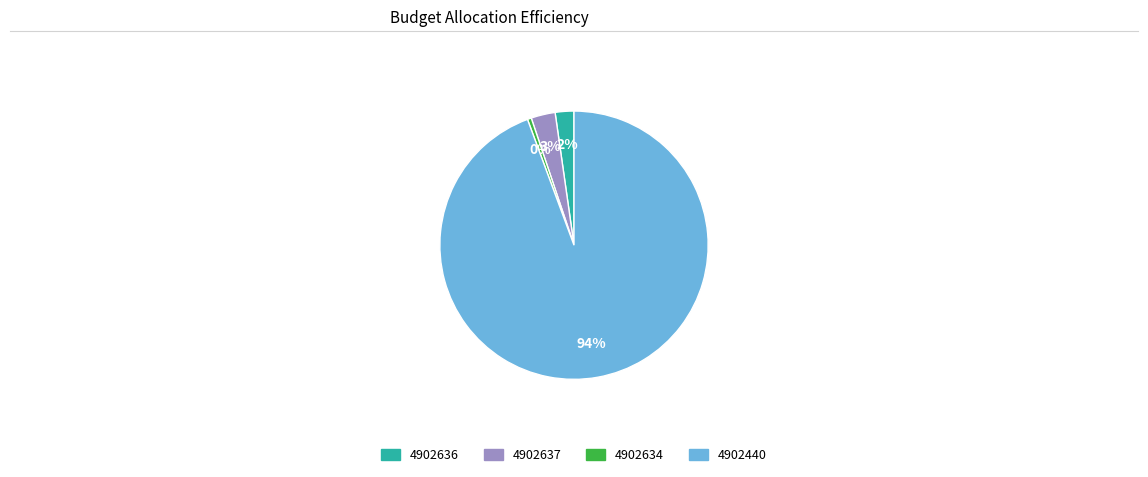

To the nearest percent, what is the average slice percentage?

25%